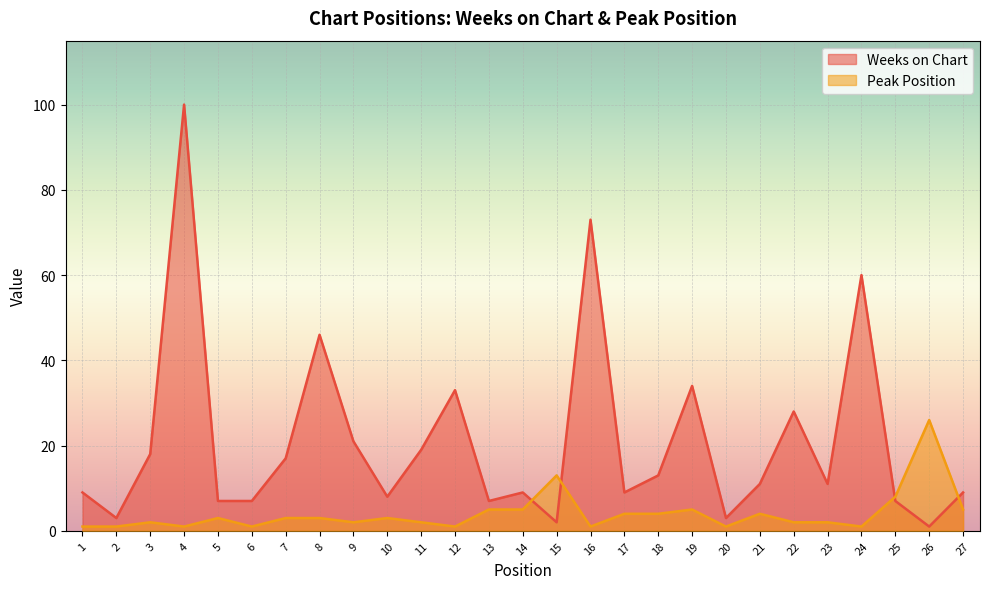

How many lines are shown in the chart?

2